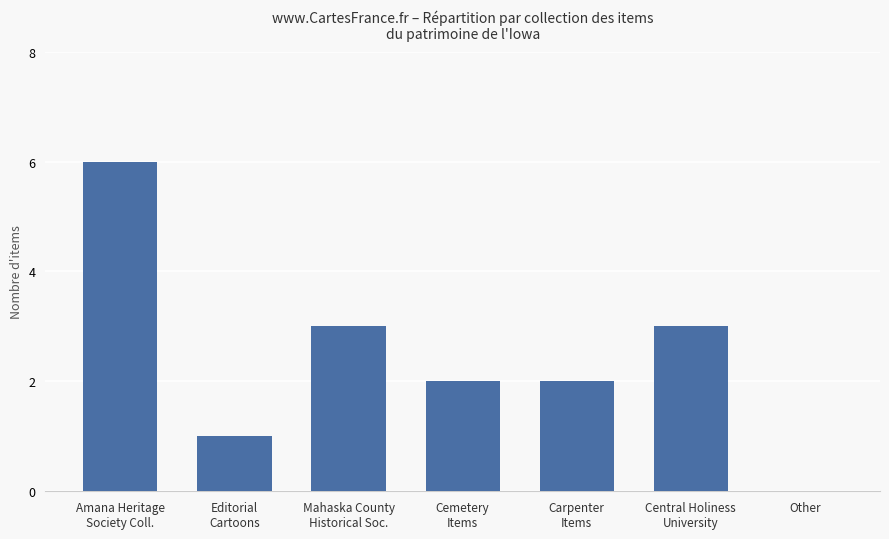

What is the sum of all values?

17